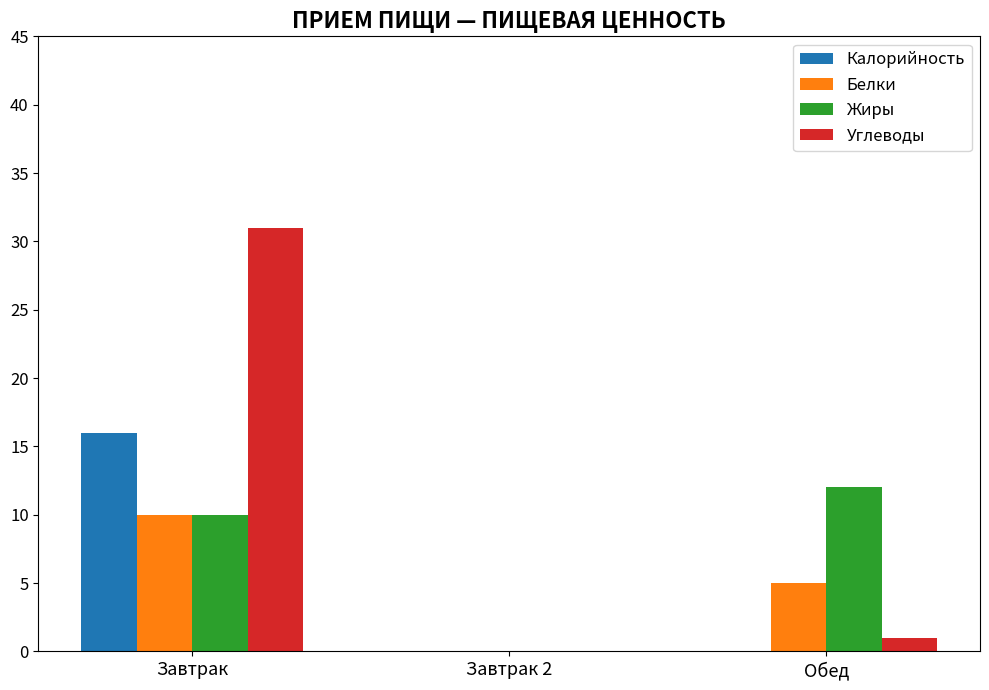

Are the bars horizontal?

No